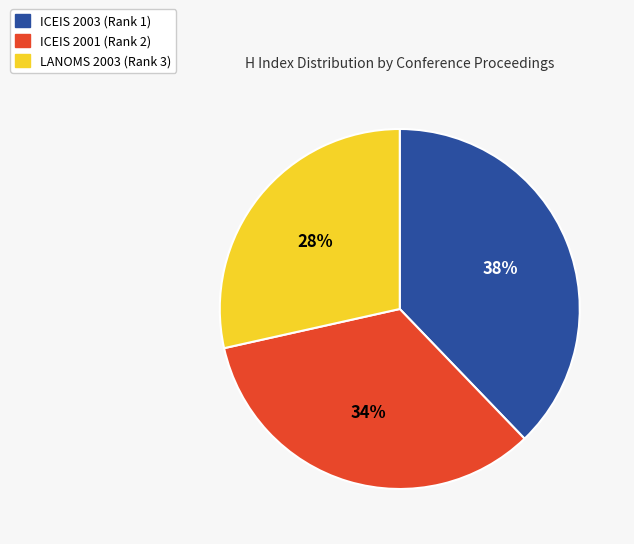

To the nearest percent, what portion does LANOMS 2003 (Rank 3) represent?

28%